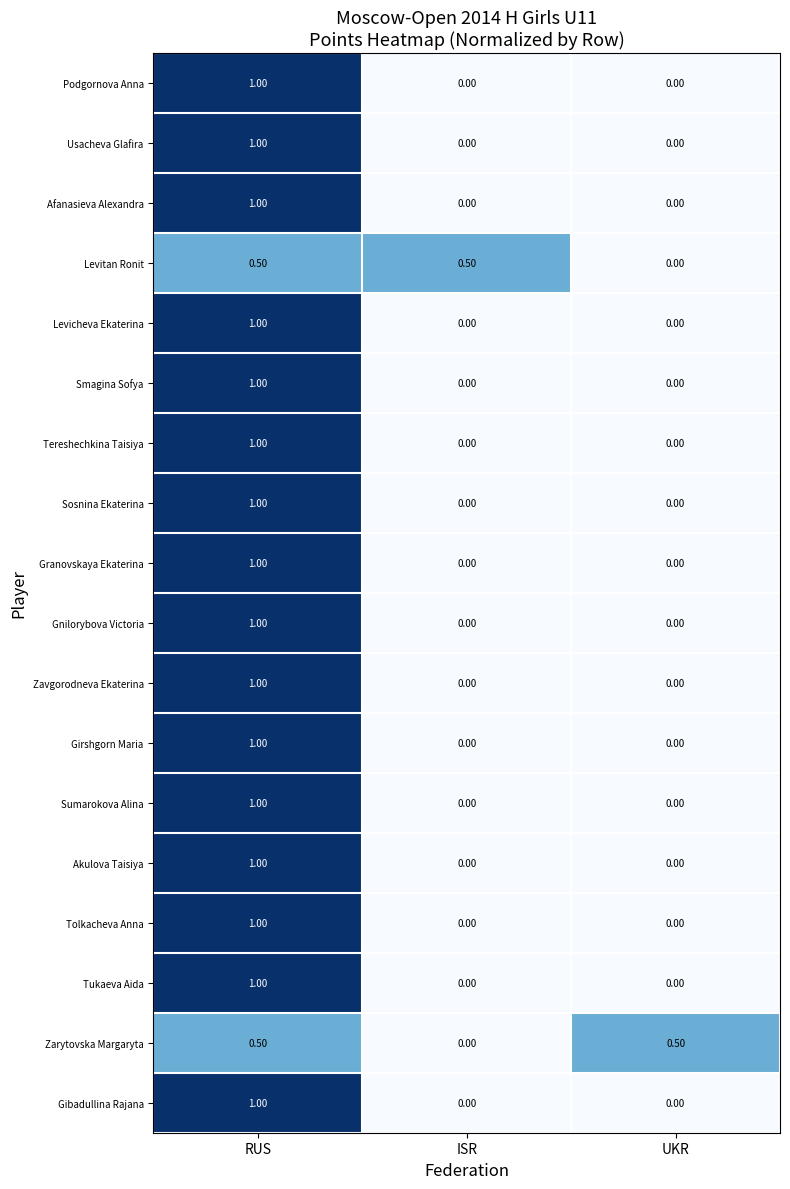

What is the maximum value shown in the chart?

1.0